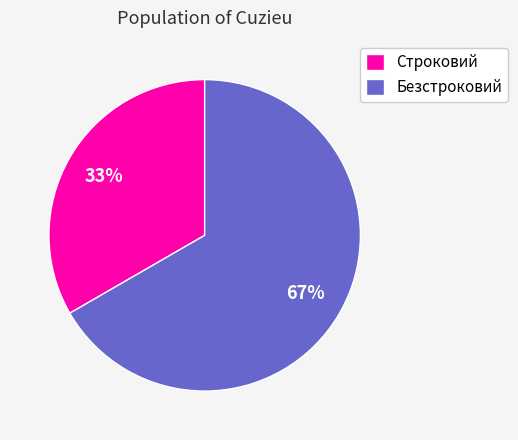

To the nearest percent, what is the combined percentage of Безстроковий and Строковий?

100%